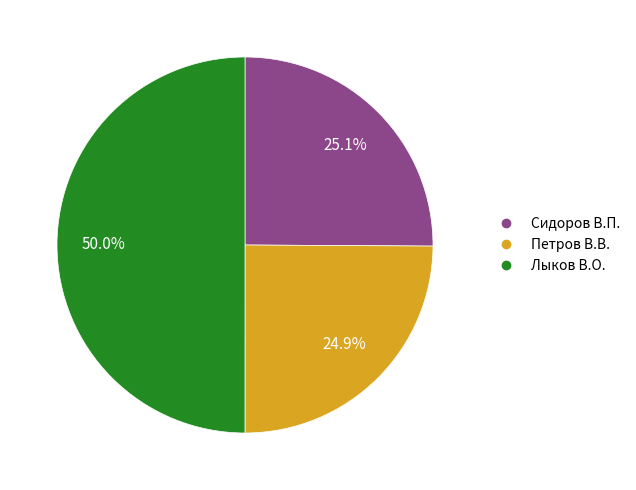

Which category has the biggest portion of the pie?

Лыков В.О.